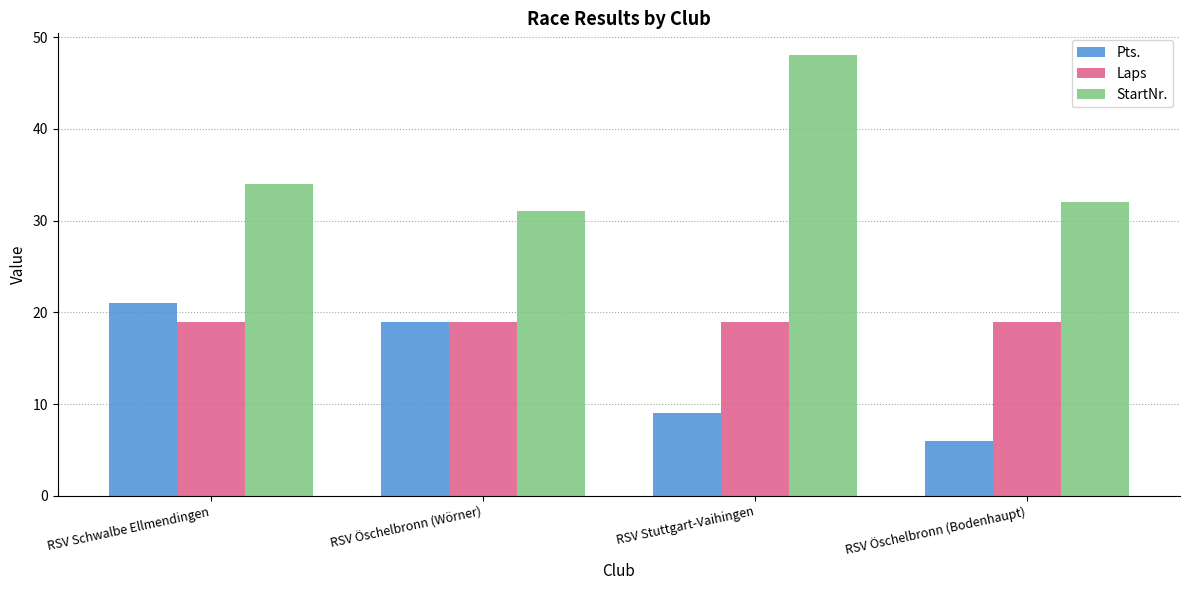

Reading right to left, what are all the values shown in this chart?

Pts.: RSV Öschelbronn (Bodenhaupt)=6	RSV Stuttgart-Vaihingen=9	RSV Öschelbronn (Wörner)=19	RSV Schwalbe Ellmendingen=21
Laps: RSV Öschelbronn (Bodenhaupt)=19	RSV Stuttgart-Vaihingen=19	RSV Öschelbronn (Wörner)=19	RSV Schwalbe Ellmendingen=19
StartNr.: RSV Öschelbronn (Bodenhaupt)=32	RSV Stuttgart-Vaihingen=48	RSV Öschelbronn (Wörner)=31	RSV Schwalbe Ellmendingen=34